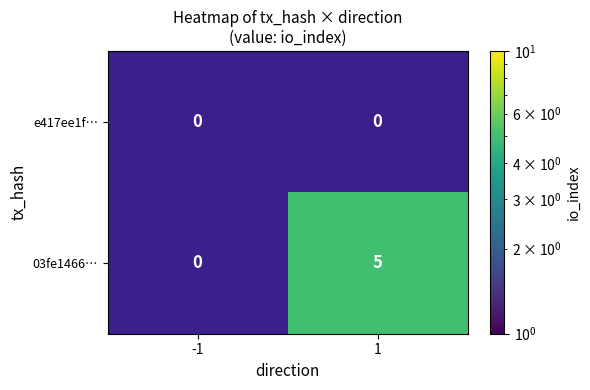

Is it true that 03fe1466… equals 8 at 1?

False